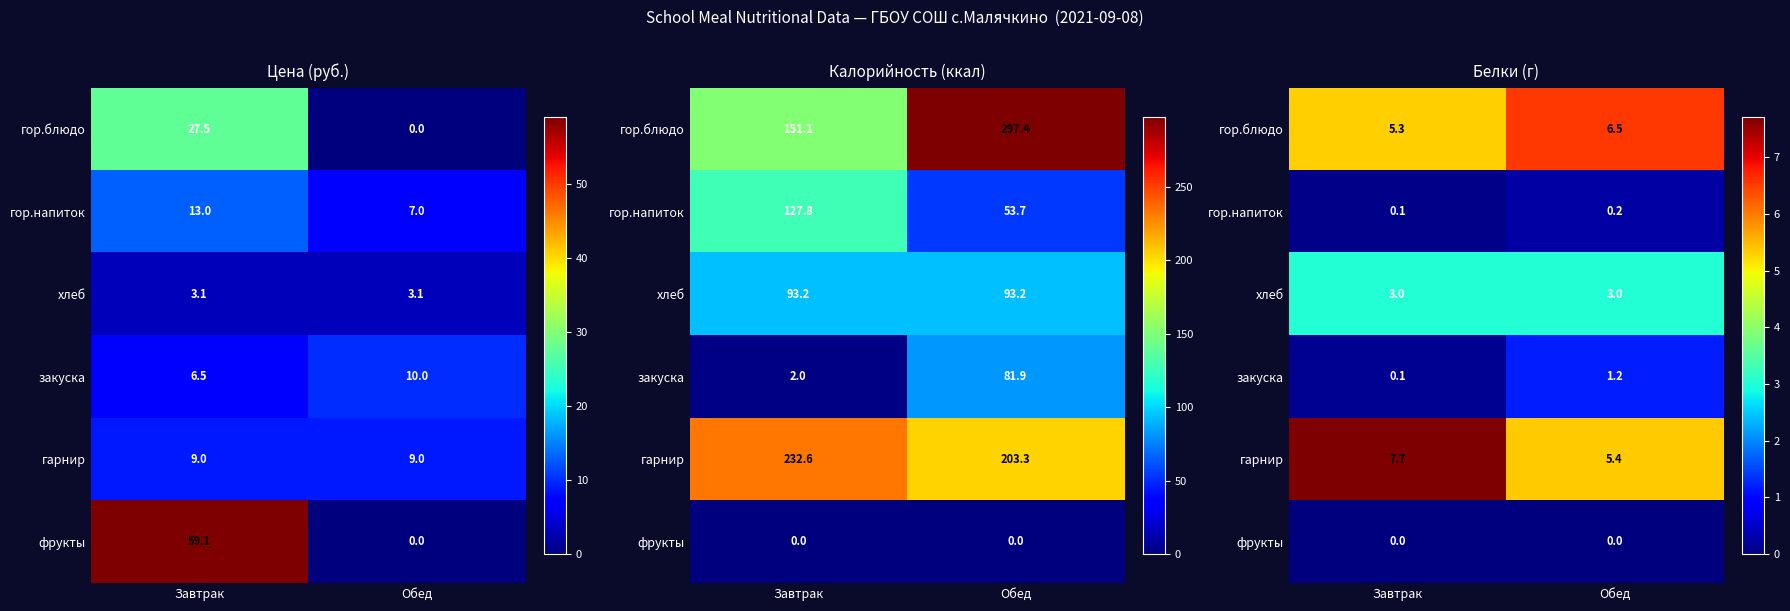

Rank the categories by гор.напиток value from lowest to highest.

Завтрак, Обед